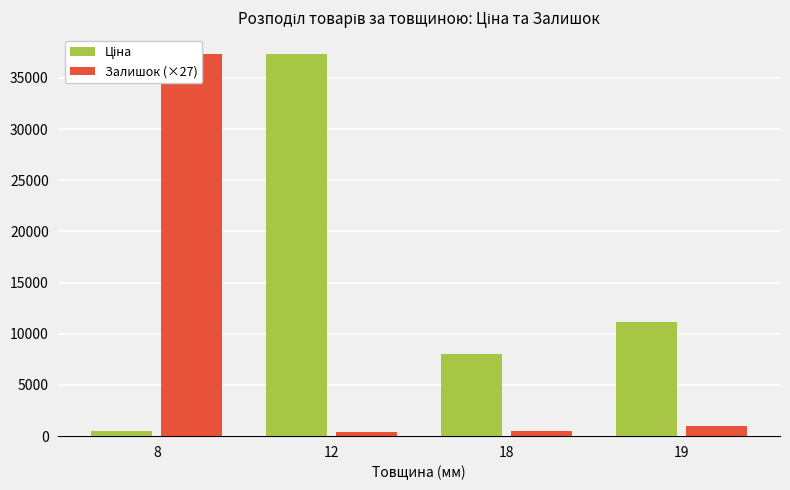

Which category has the lowest value across all series?

12